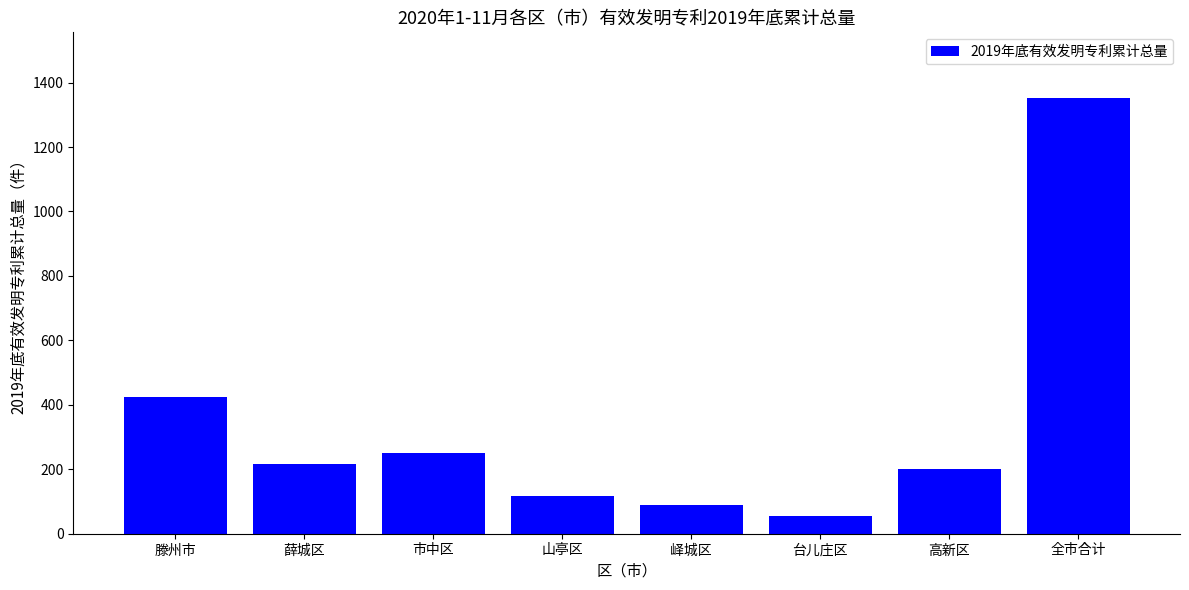

How many values are below 216?

4